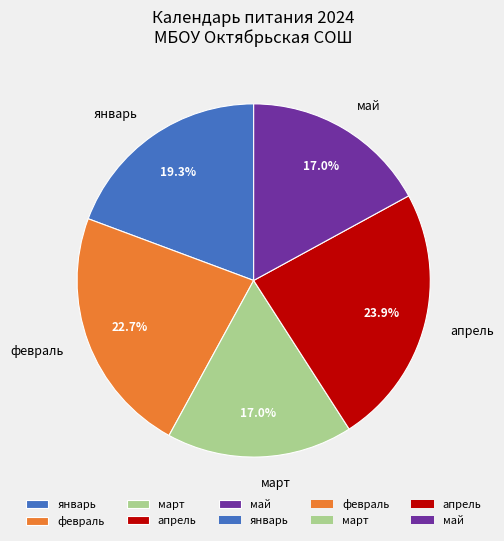

Which category has the biggest portion of the pie?

апрель